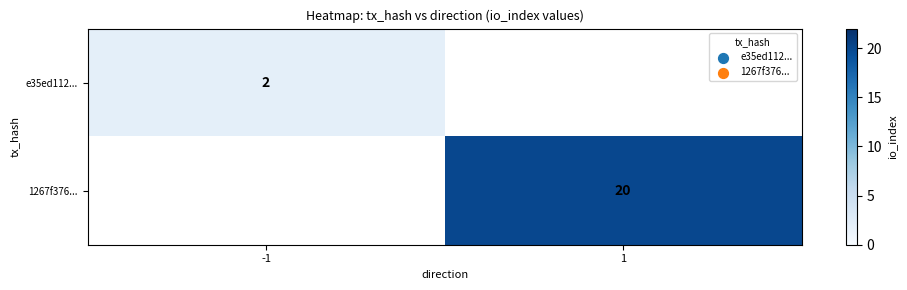

True or false: 1267f376... has a value of 20 at 1.

True